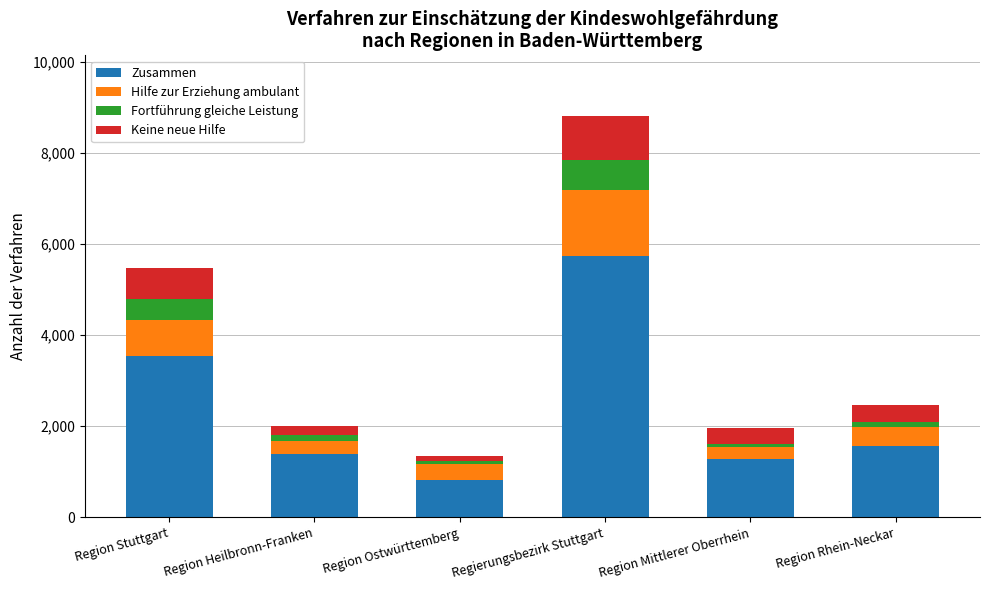

Does the chart contain stacked bars?

Yes